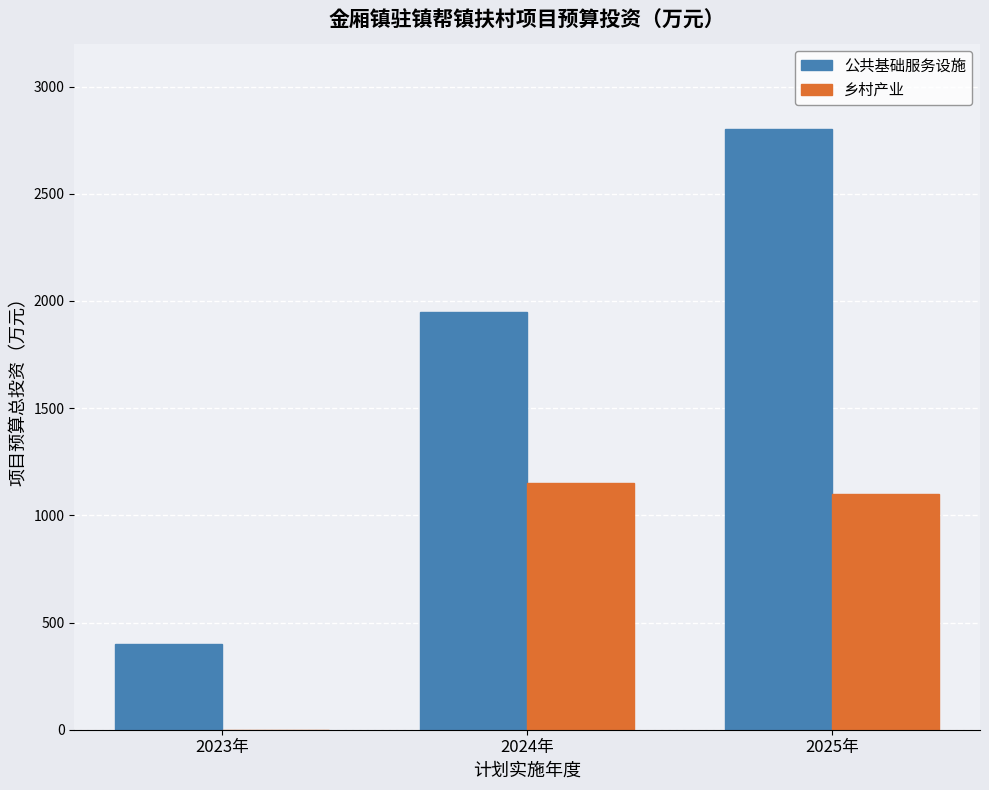

What is the sum of all 公共基础服务设施 values?

5150